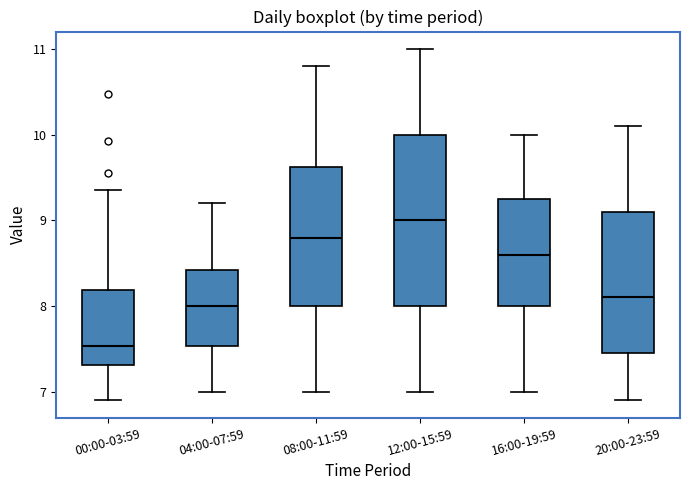

Which box has the highest median line?

12:00-15:59